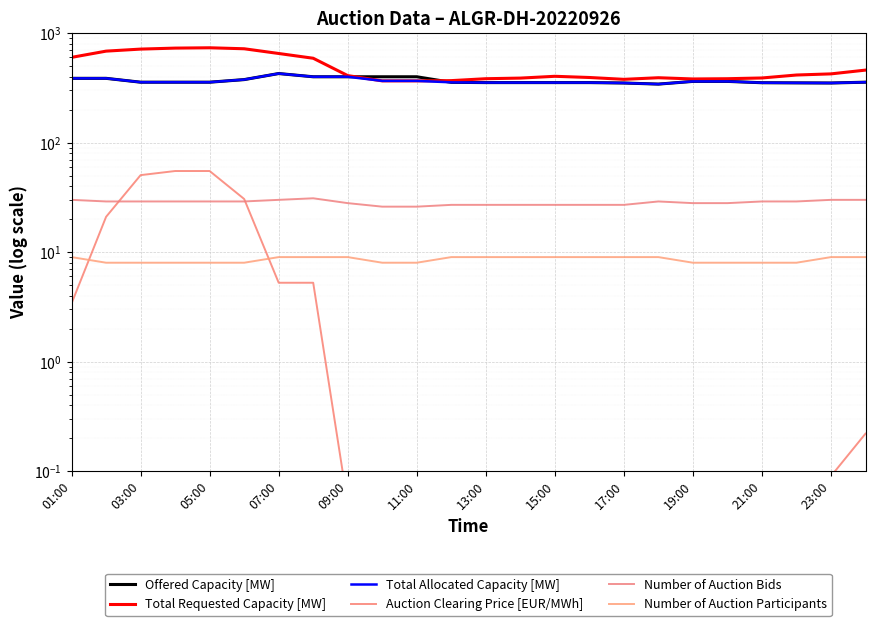

How many interior local peaks does the Offered Capacity [MW] series have?

1